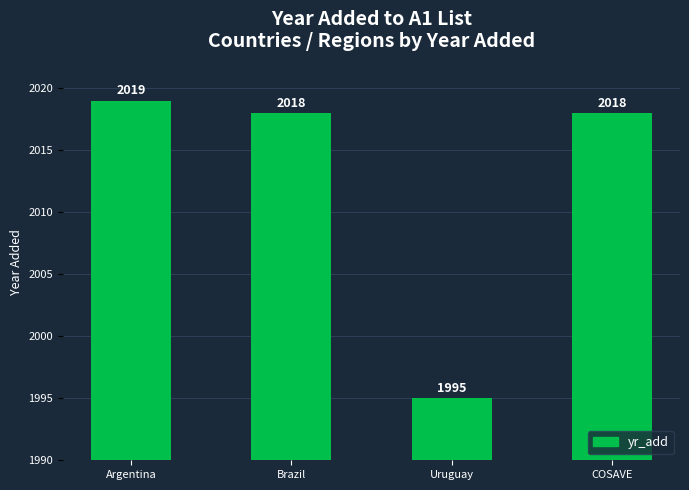

The value at COSAVE is 417. True or false?

False